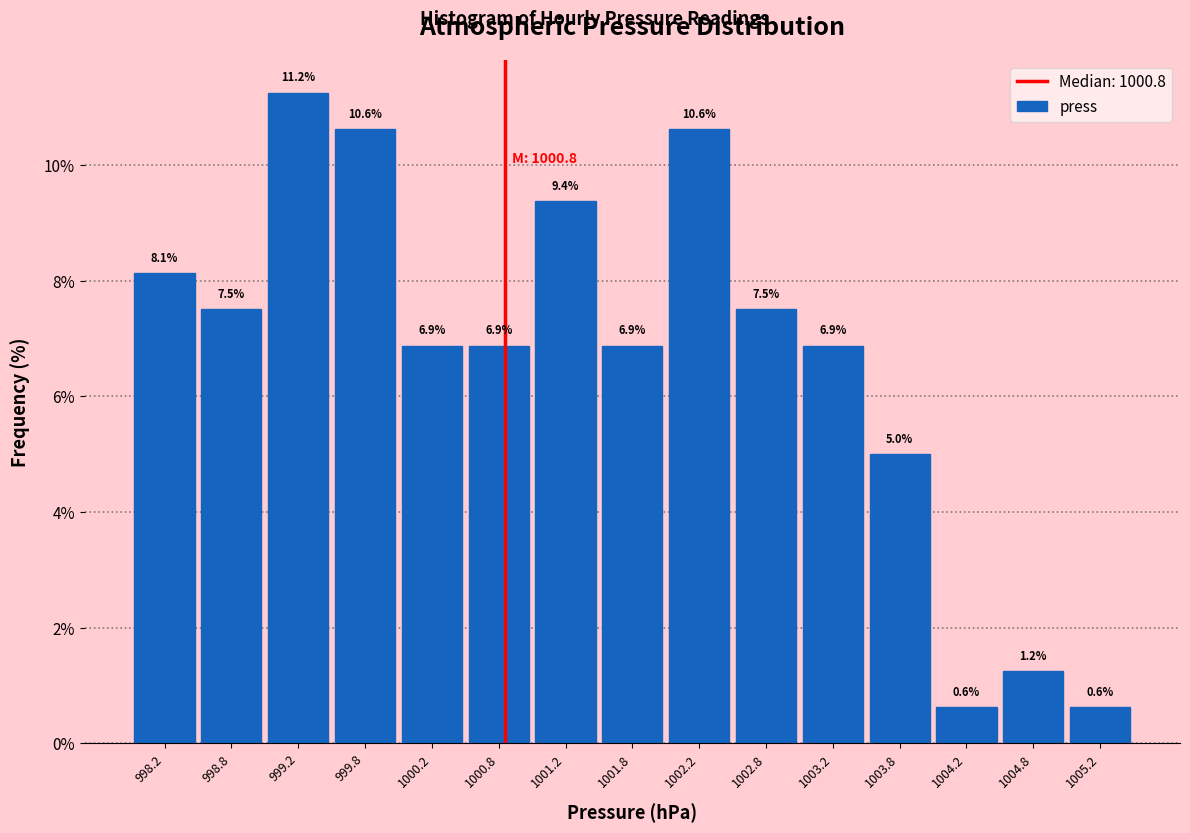

Over which range of the x-axis is the bar tallest?

999.0 to 999.5